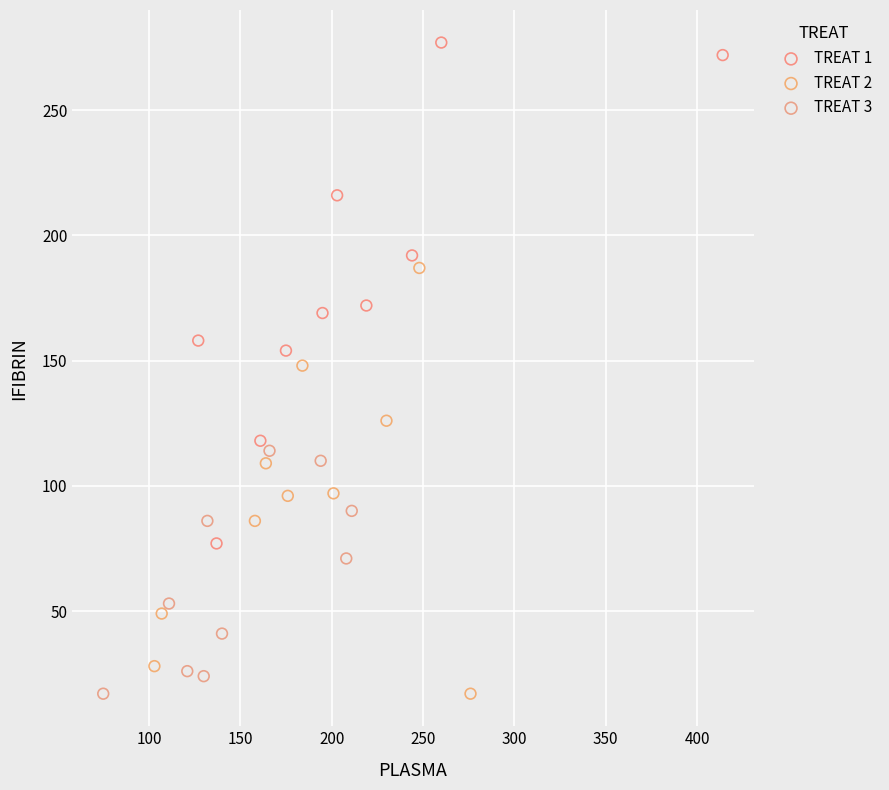

Which series has the widest spread of Y values?

TREAT 1